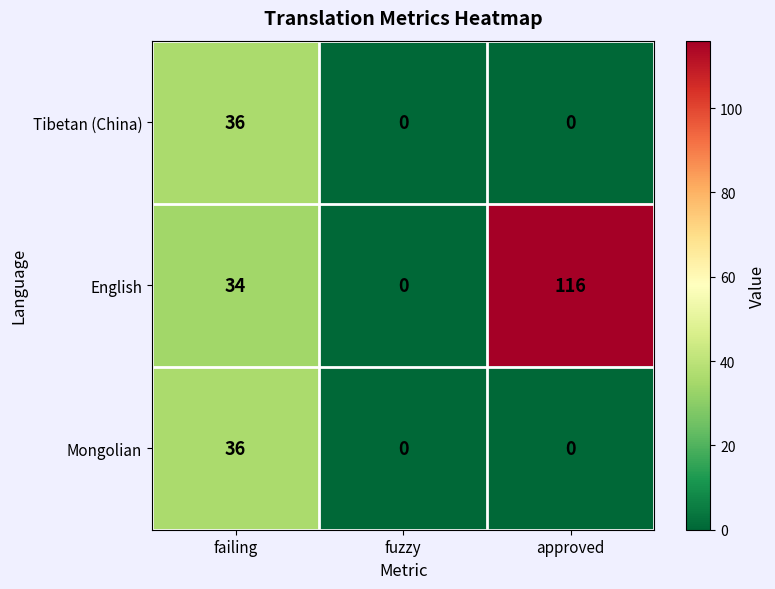

Reading left to right, list all the values displayed in this chart.

Tibetan (China): 36	0	0
English: 34	0	116
Mongolian: 36	0	0